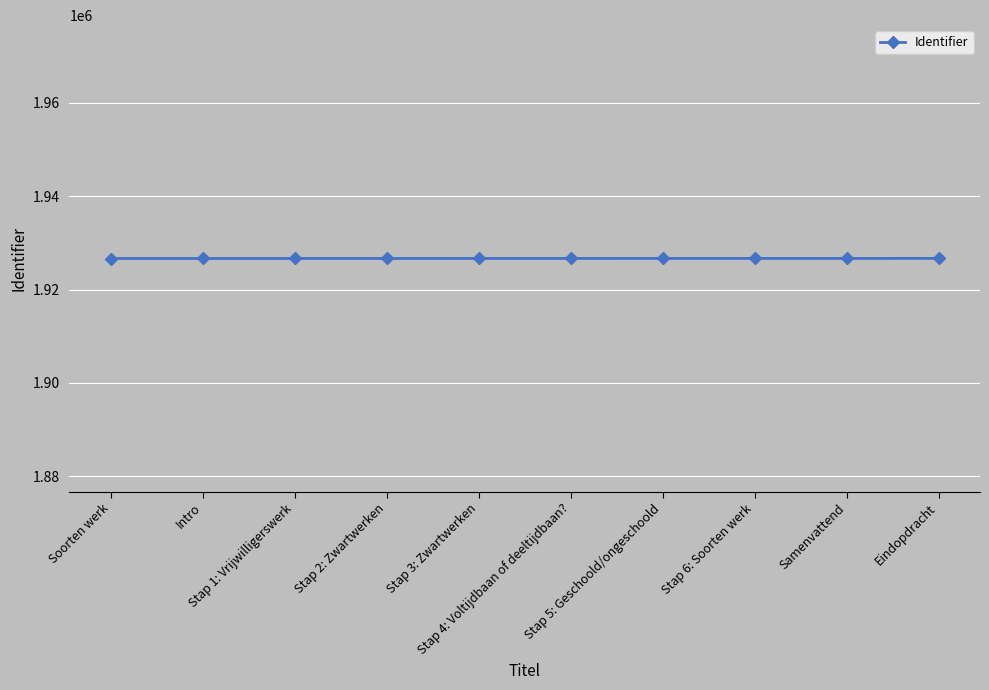

What is the greatest value displayed?

1926675